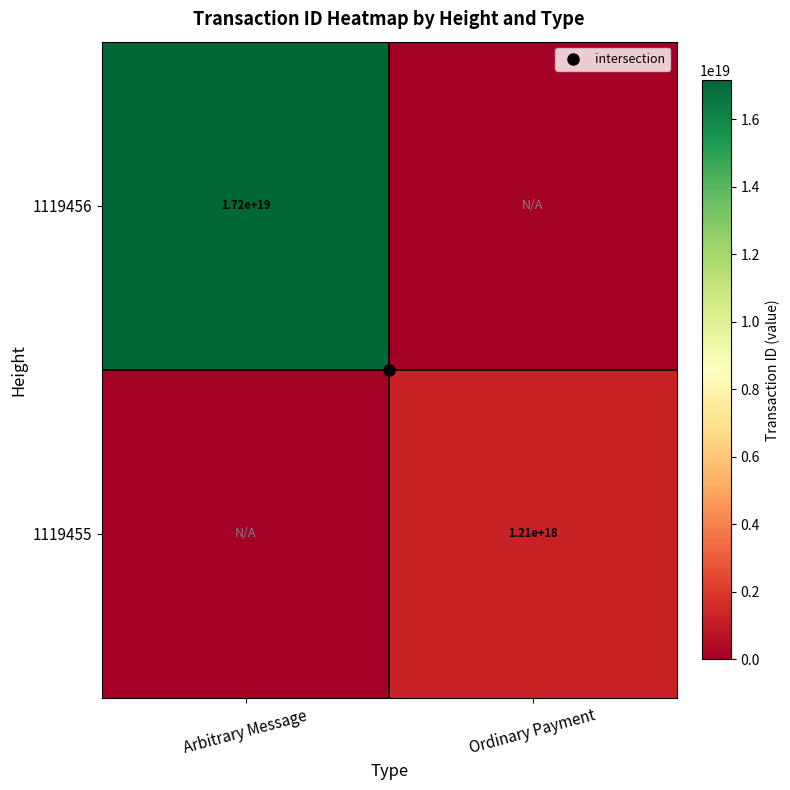

Which series has the widest spread of values?

1119456